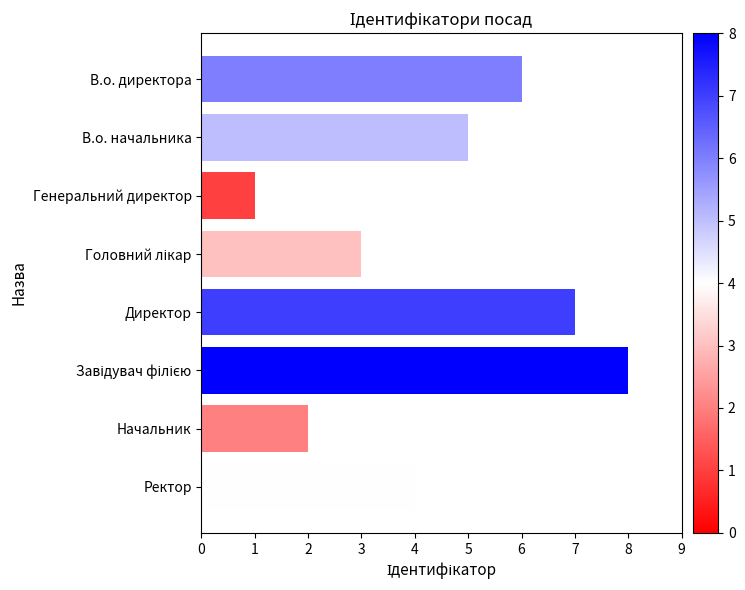

Are the bars horizontal?

Yes